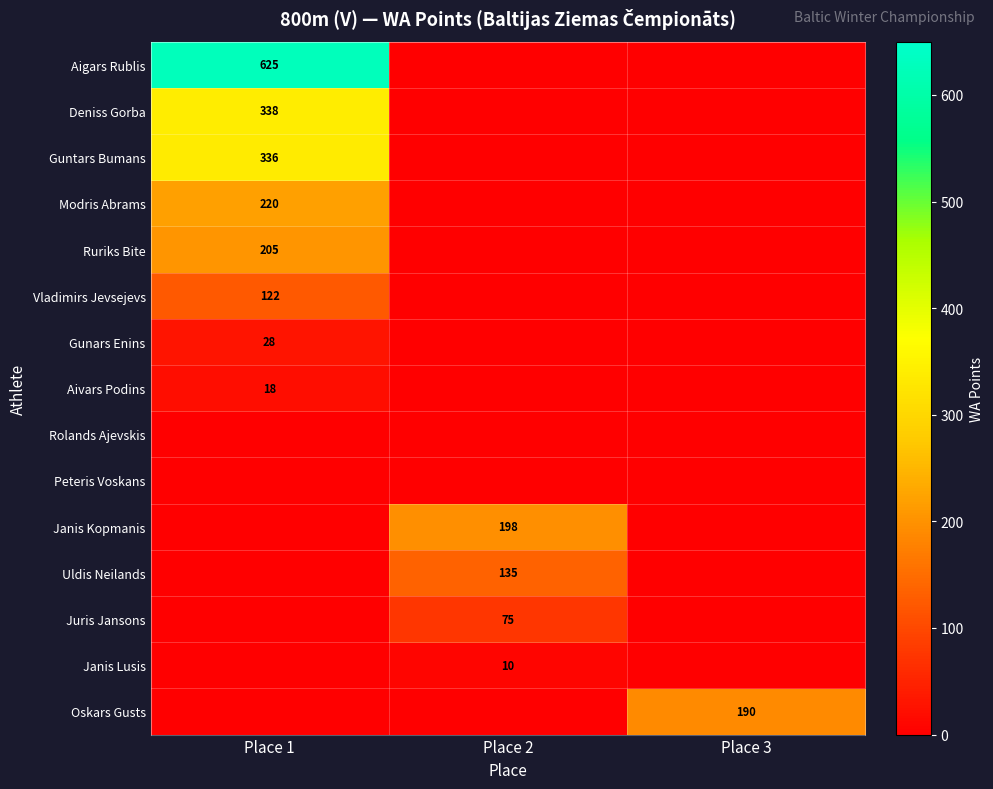

The value of Juris Jansons at Place 2 is 113. True or false?

False